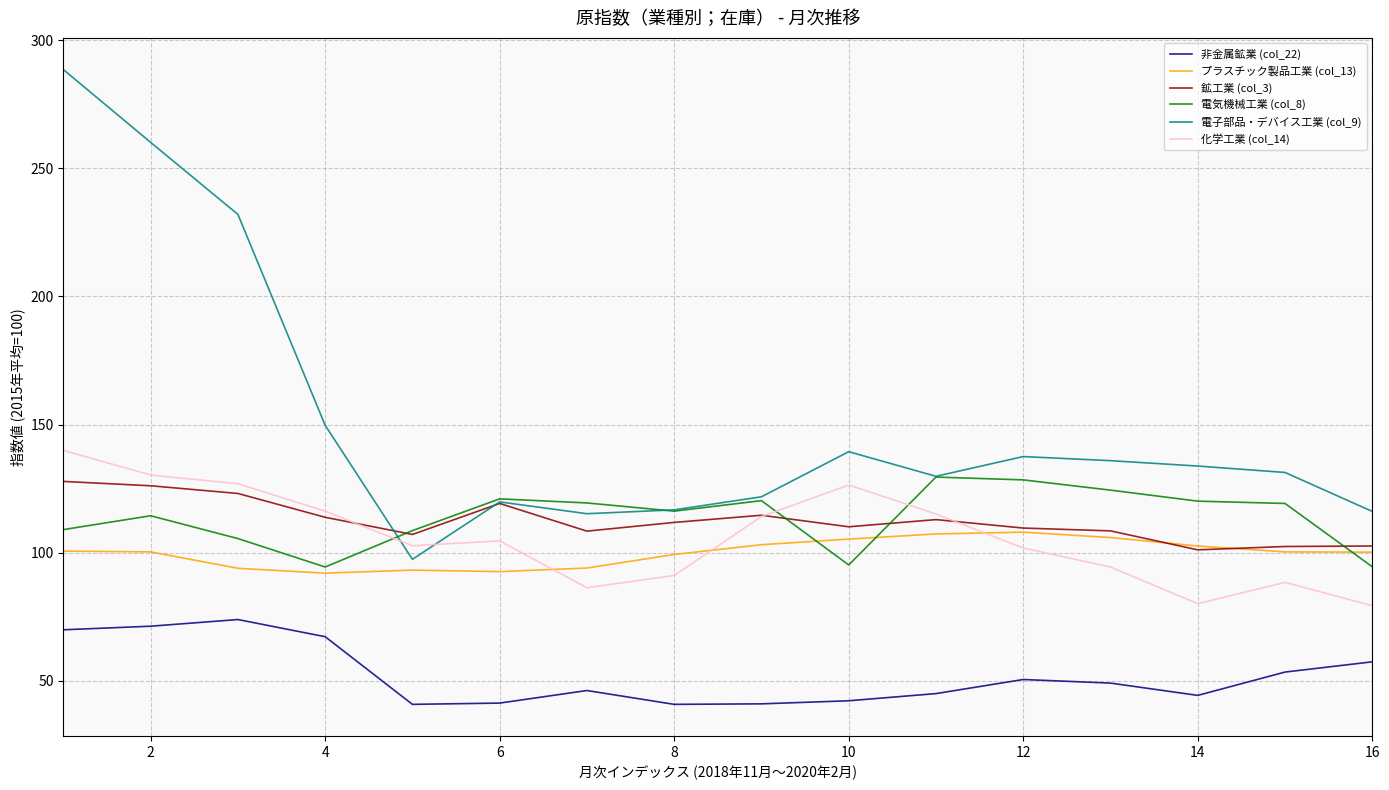

What is the average value of the プラスチック製品工業 (col_13) series?

99.9